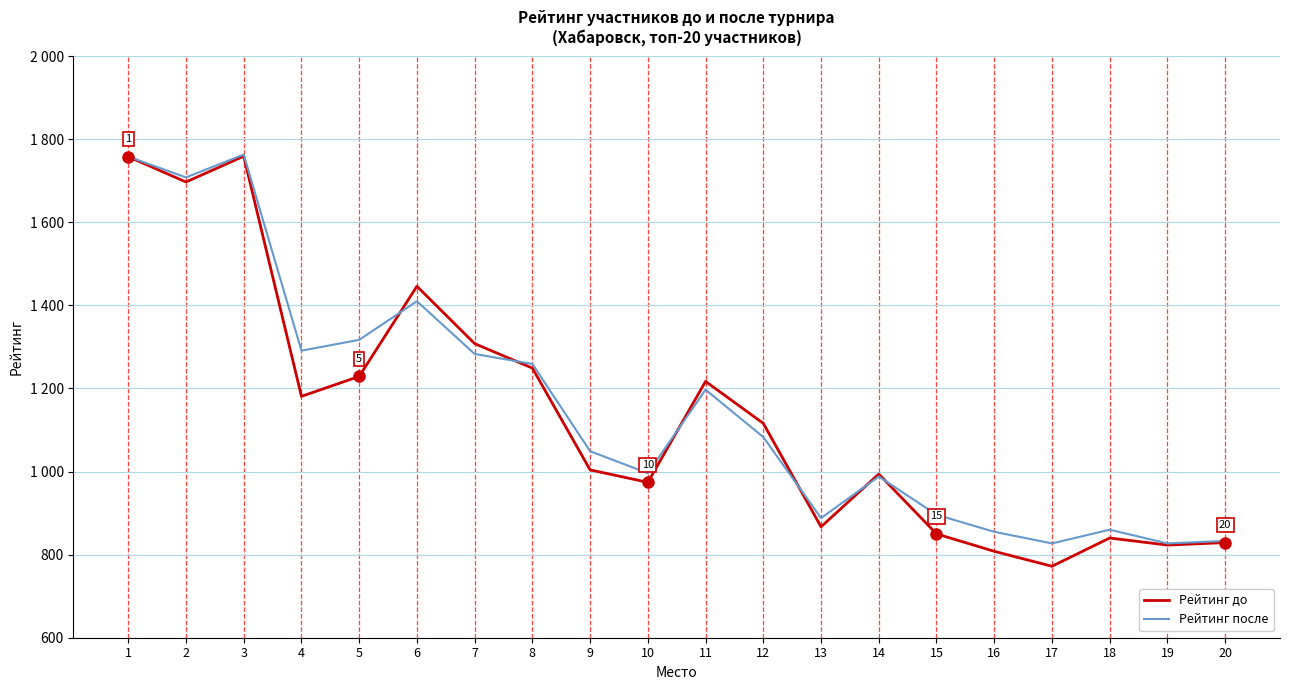

What are all the series names shown in the legend?

Рейтинг до, Рейтинг после